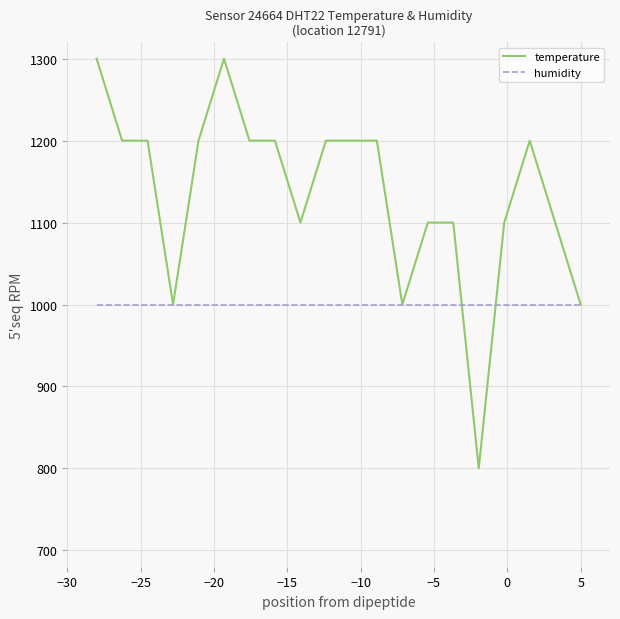

What are all the series names shown in the legend?

temperature, humidity